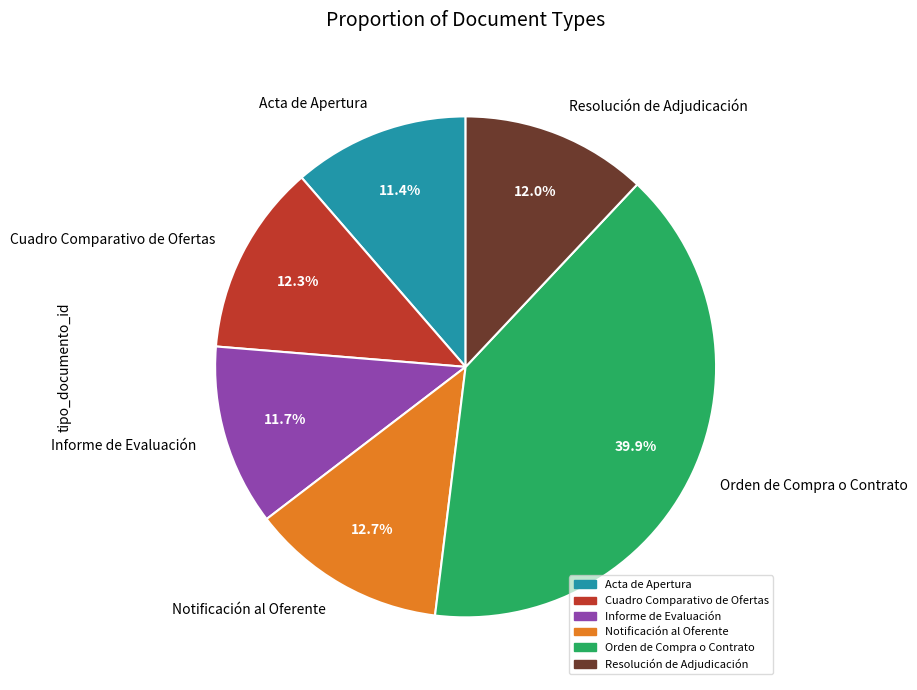

Approximately how many times larger is the value at Orden de Compra o Contrato compared to Acta de Apertura?

3.5